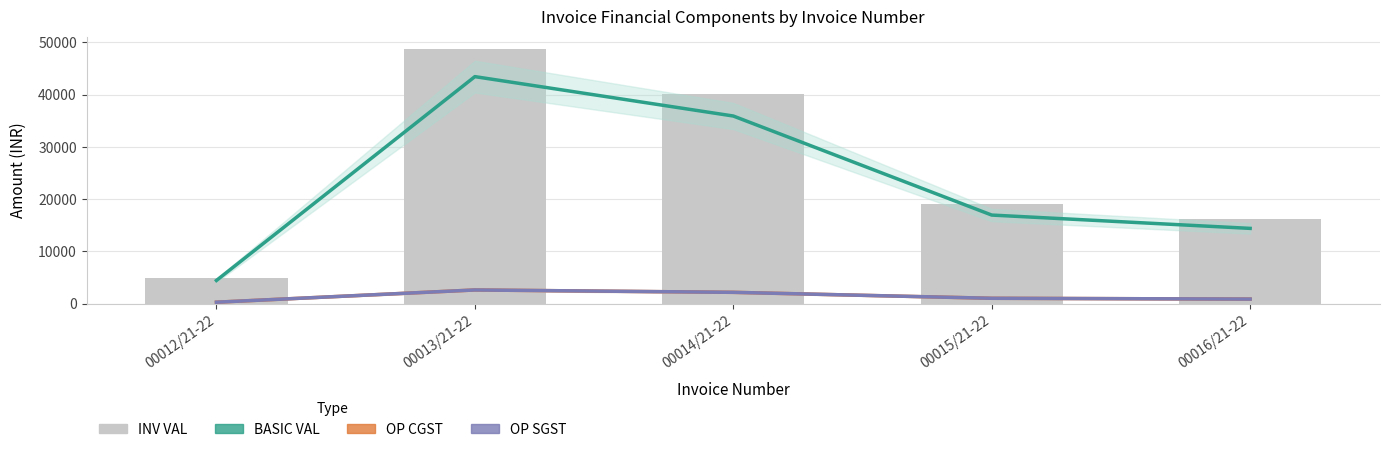

List the labels in order of BASIC VAL value, smallest first.

00012/21-22, 00016/21-22, 00015/21-22, 00014/21-22, 00013/21-22